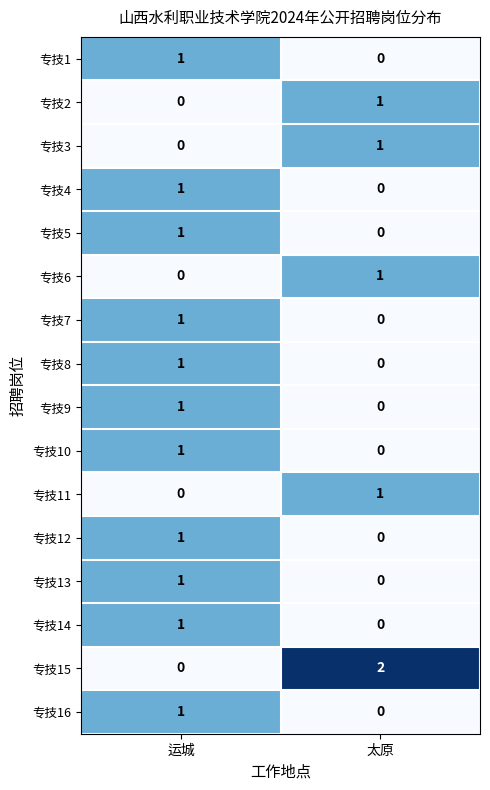

The value of 专技1 at 运城 is 1. True or false?

True